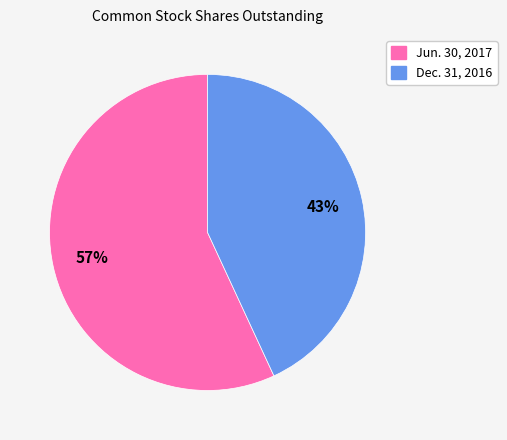

Combined, do Jun. 30, 2017 and Dec. 31, 2016 account for over 50%?

Yes